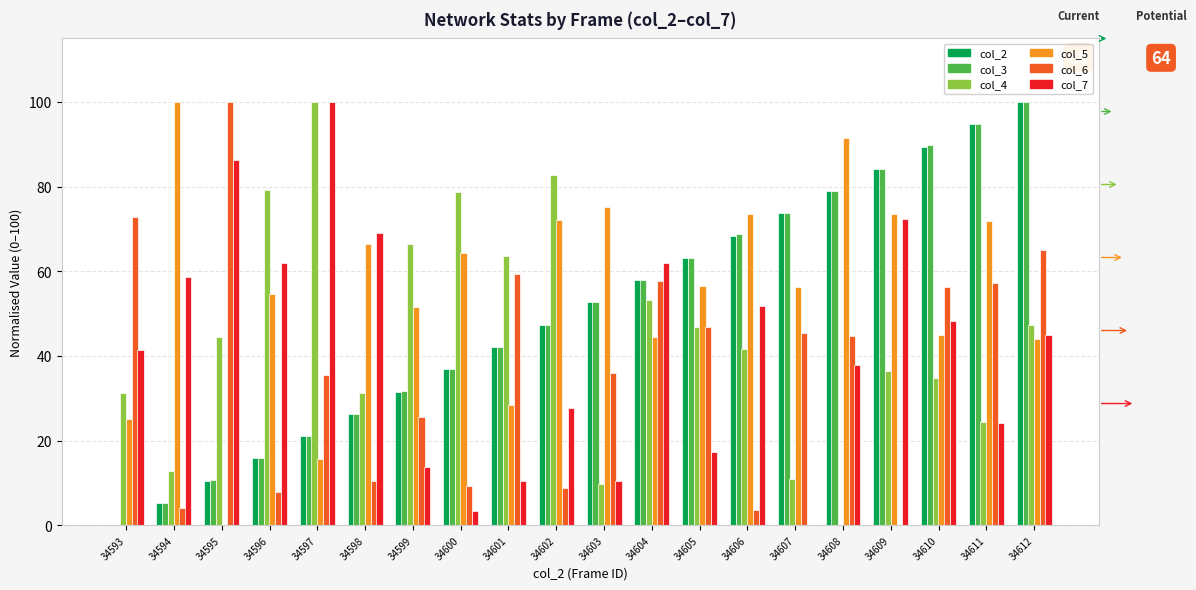

How many groups of bars are there?

20